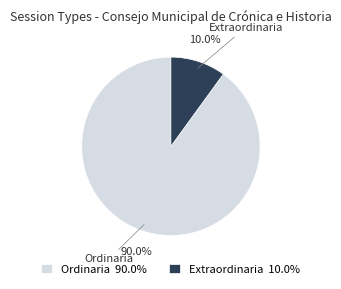

How many segments does this pie chart have?

2